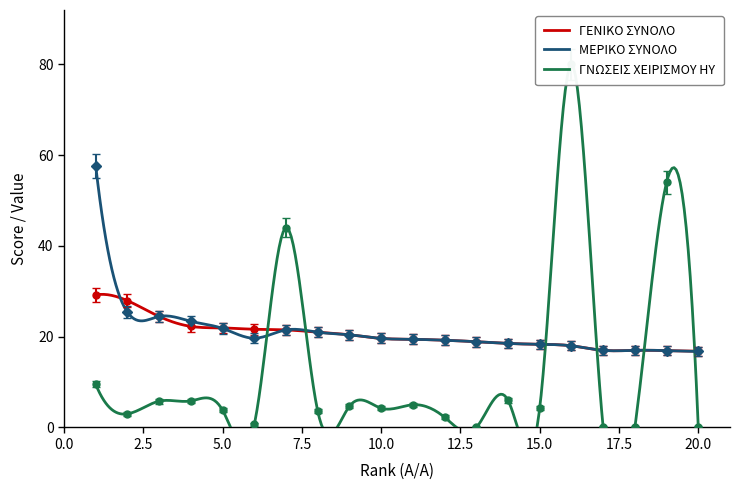

Read the ΓΕΝΙΚΟ ΣΥΝΟΛΟ value at 1.

29.2